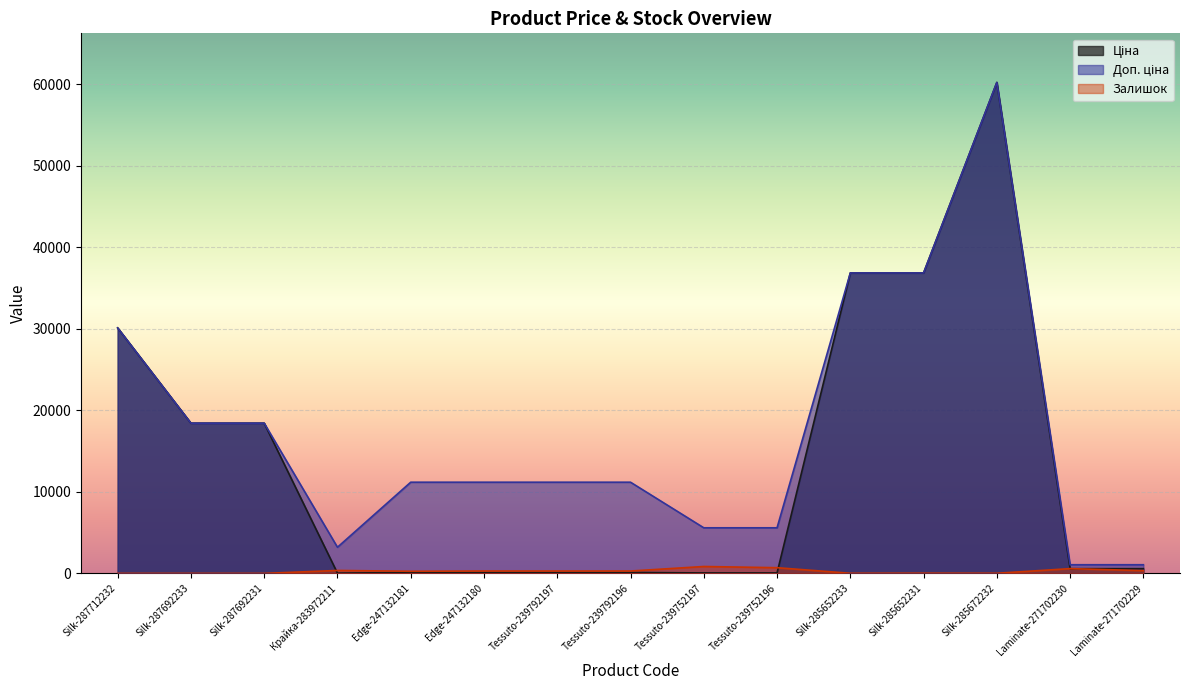

Rank the series by their average value, from highest to lowest.

Доп. ціна, Ціна, Залишок